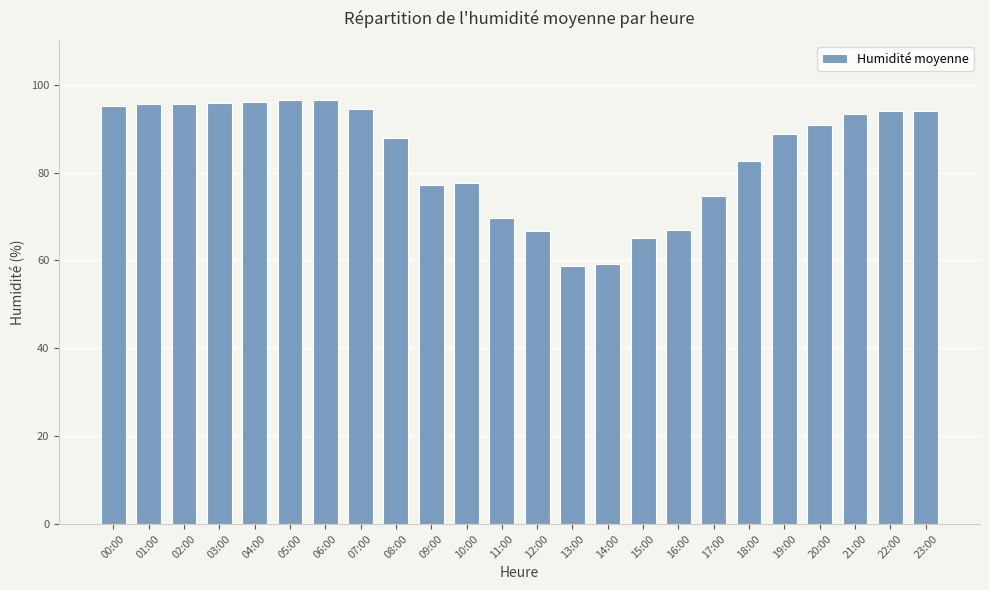

The value at 01:00 is 95.5. True or false?

True